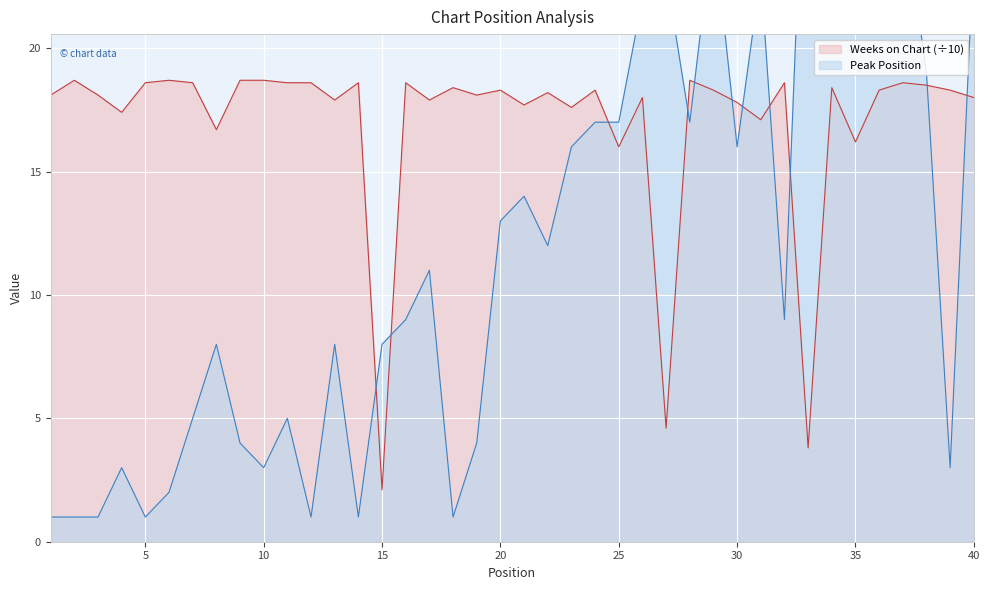

Which series has the largest total across all categories?

Weeks on Chart